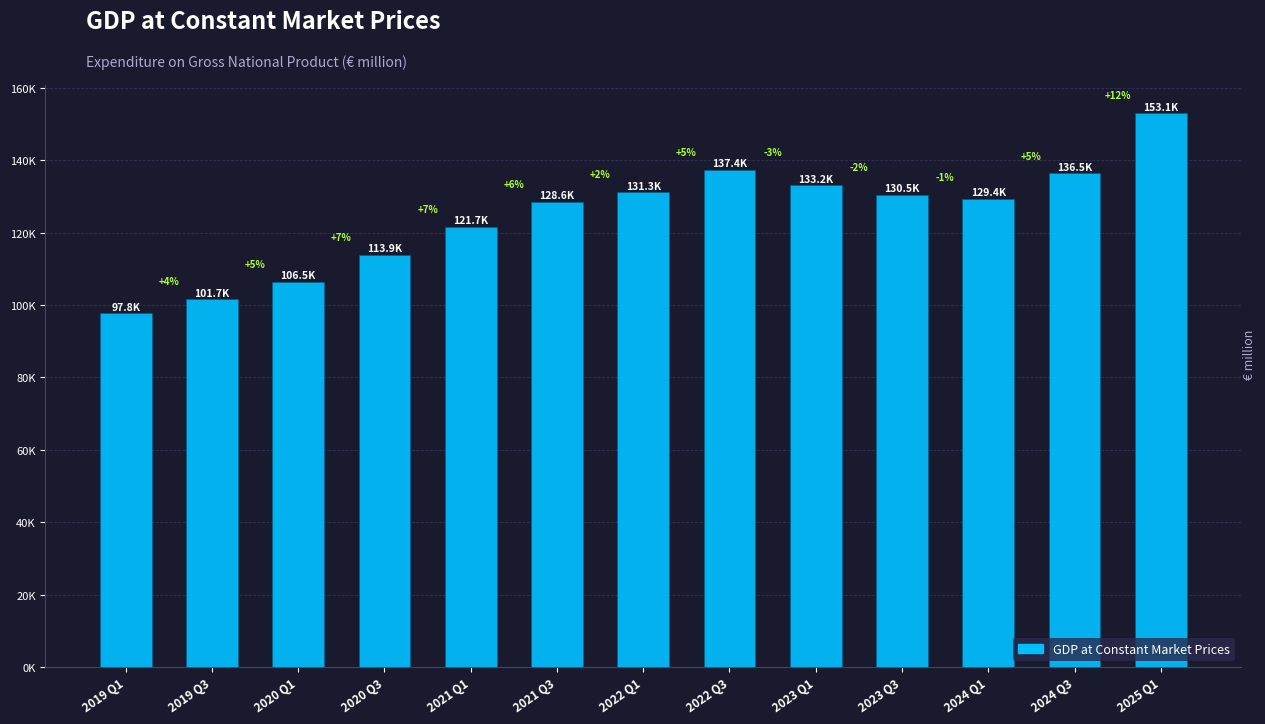

What is the sum of the values at 2021 Q3 and 2021 Q1?

250307.0